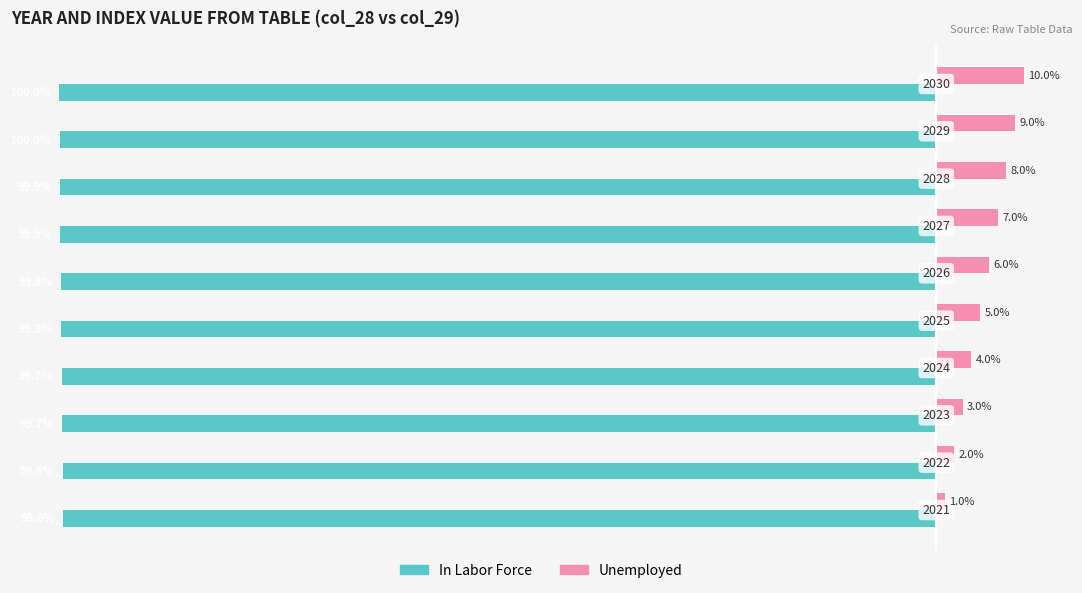

Which series has the largest range (max minus min)?

Unemployed